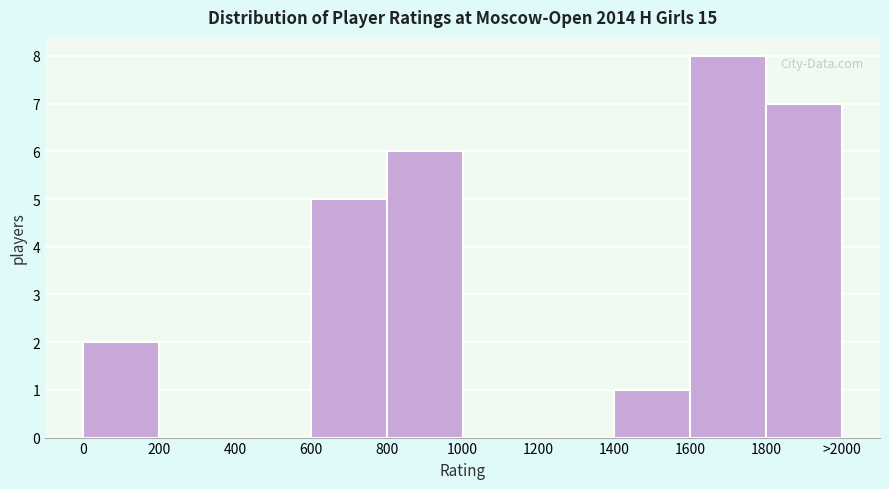

Reading right to left, list all the values displayed in this chart.

1800=7	1600=8	1400=1	1200=0	1000=0	800=6	600=5	400=0	200=0	0=2